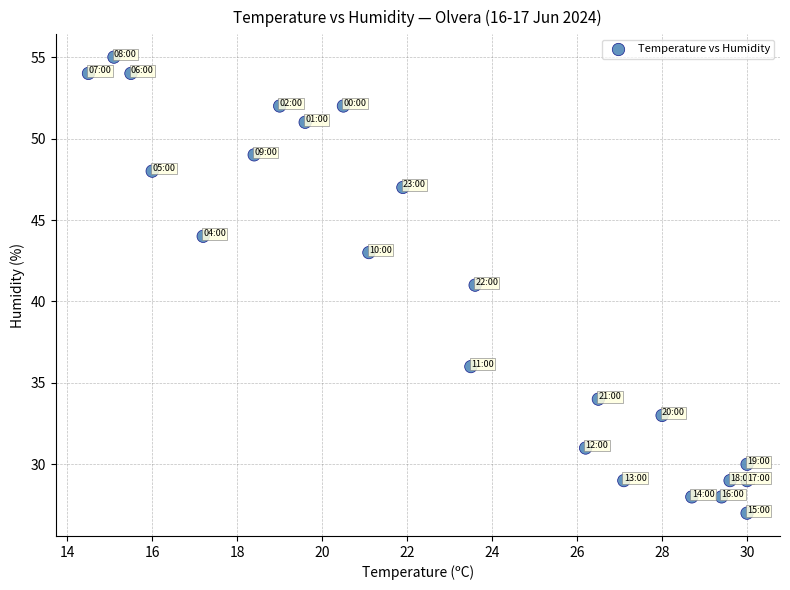

What is the range of Y values (max minus min)?

28